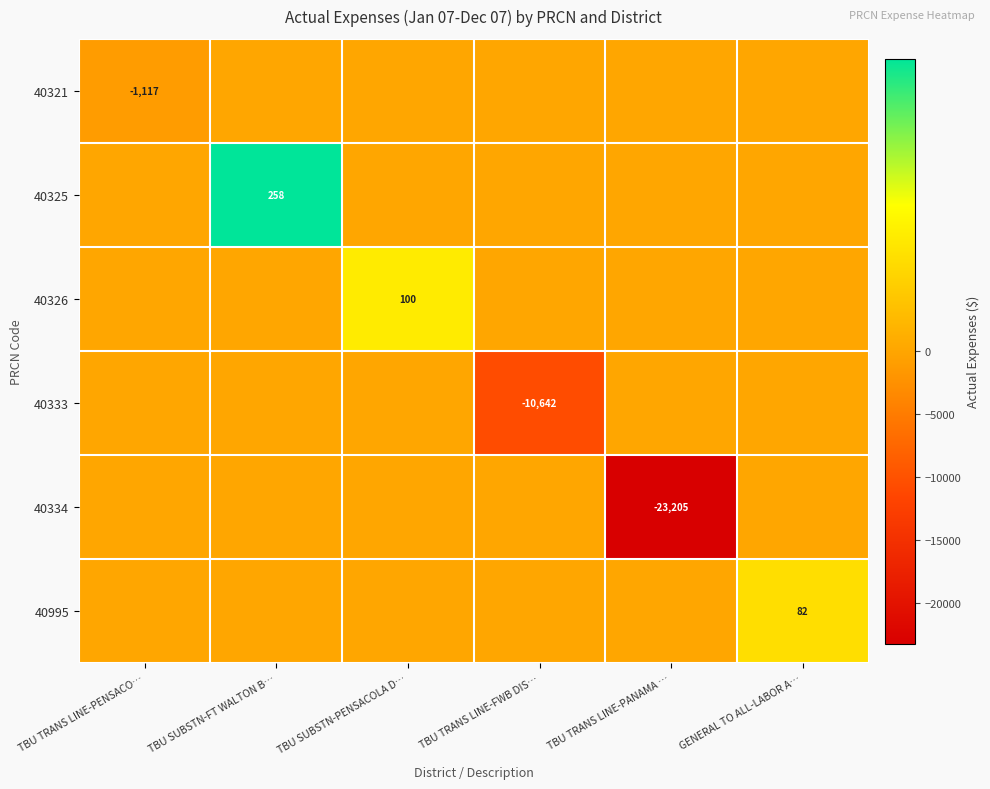

Rank the categories by 40995 value from lowest to highest.

TBU TRANS LINE-PENSACO…, TBU SUBSTN-FT WALTON B…, TBU SUBSTN-PENSACOLA D…, TBU TRANS LINE-FWB DIS…, TBU TRANS LINE-PANAMA …, GENERAL TO ALL-LABOR A…